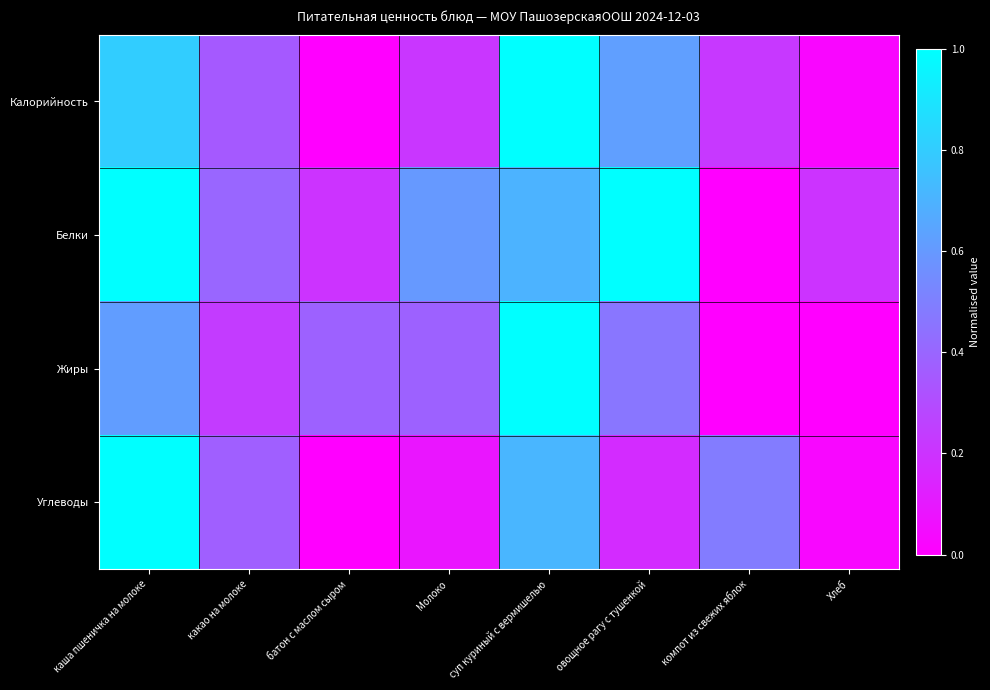

Reading left to right, what are all the values shown in this chart?

Калорийность: каша пшеничка на молоке=0.8	какао на молоке=0.4	батон с маслом сыром=0.0	Молоко=0.2	суп куриный с вермишелью=1.0	овощное рагу с тушенкой=0.6	компот из свежих яблок=0.2	Хлеб=0.0
Белки: каша пшеничка на молоке=1.0	какао на молоке=0.4	батон с маслом сыром=0.2	Молоко=0.6	суп куриный с вермишелью=0.7	овощное рагу с тушенкой=1.0	компот из свежих яблок=0.0	Хлеб=0.2
Жиры: каша пшеничка на молоке=0.6	какао на молоке=0.2	батон с маслом сыром=0.4	Молоко=0.4	суп куриный с вермишелью=1.0	овощное рагу с тушенкой=0.5	компот из свежих яблок=0.0	Хлеб=0.0
Углеводы: каша пшеничка на молоке=1.0	какао на молоке=0.4	батон с маслом сыром=0.0	Молоко=0.1	суп куриный с вермишелью=0.7	овощное рагу с тушенкой=0.2	компот из свежих яблок=0.5	Хлеб=0.0